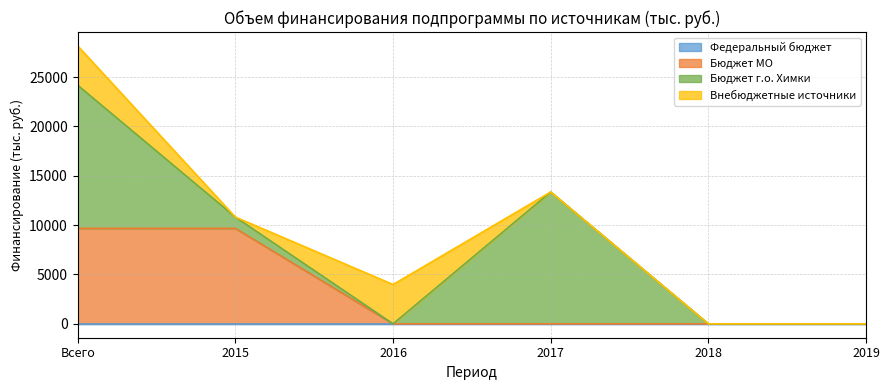

Between 2017 and 2019, which series saw the biggest shift?

Бюджет г.о. Химки